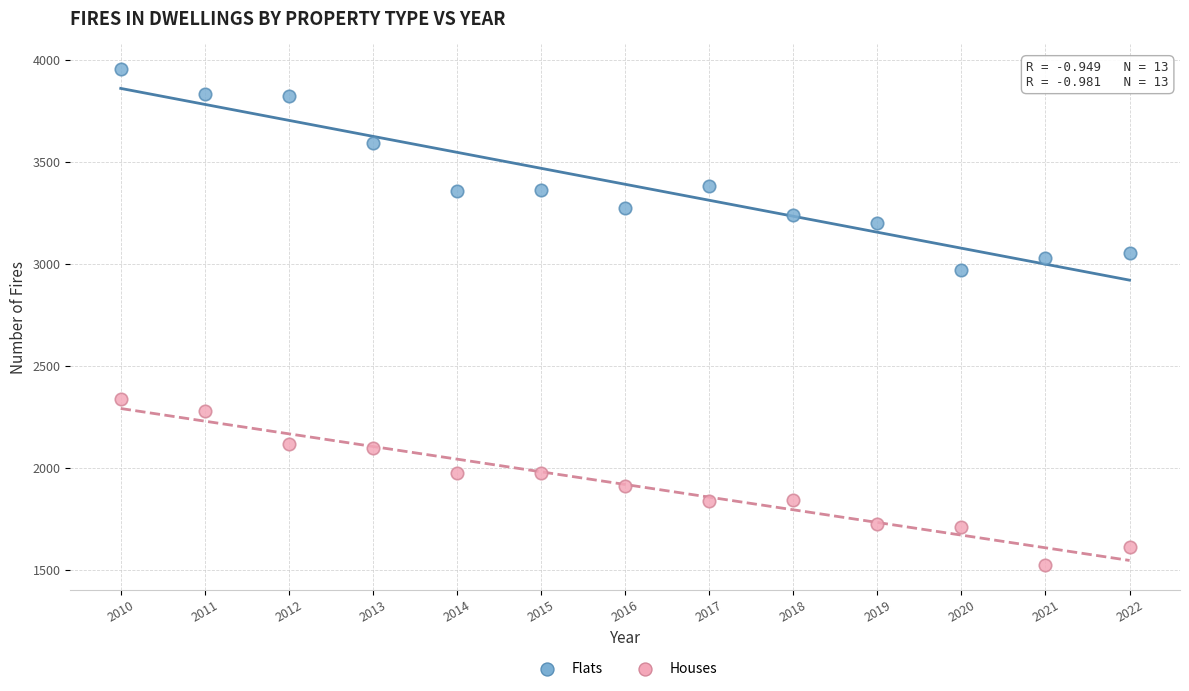

Which series reaches the minimum Y coordinate?

Houses